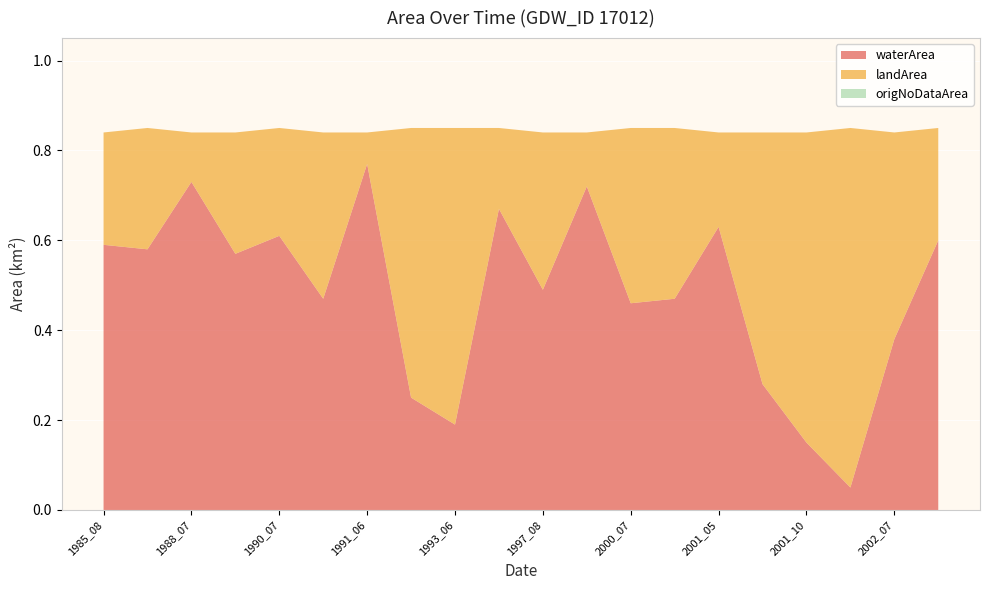

Reading right to left, transcribe all the data shown in this chart.

waterArea: 0.6	0.4	0.1	0.1	0.3	0.6	0.5	0.5	0.7	0.5	0.7	0.2	0.2	0.8	0.5	0.6	0.6	0.7	0.6	0.6
landArea: 0.2	0.5	0.8	0.7	0.6	0.2	0.4	0.4	0.1	0.3	0.2	0.7	0.6	0.1	0.4	0.2	0.3	0.1	0.3	0.2
origNoDataArea: 0.0	0.0	0.0	0.0	0.0	0.0	0.0	0.0	0.0	0.0	0.0	0.0	0.0	0.0	0.0	0.0	0.0	0.0	0.0	0.0